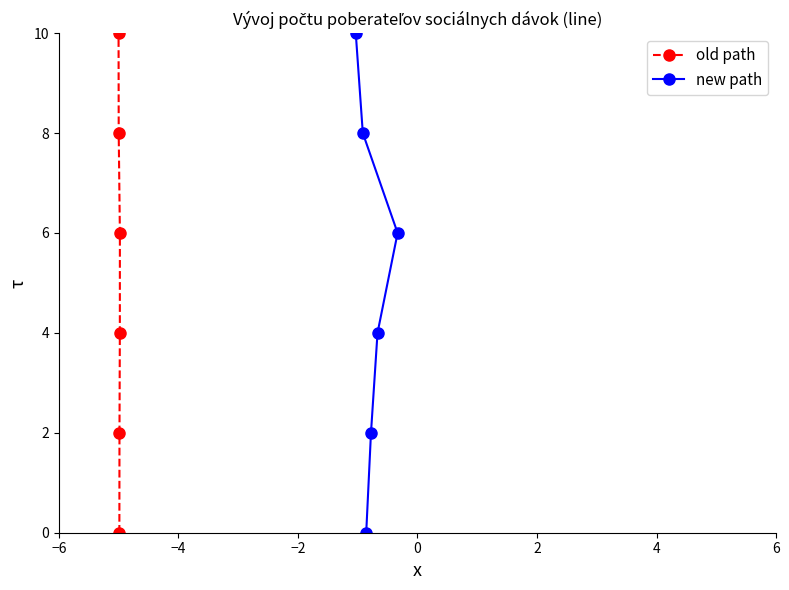

How many series are shown in this chart?

2